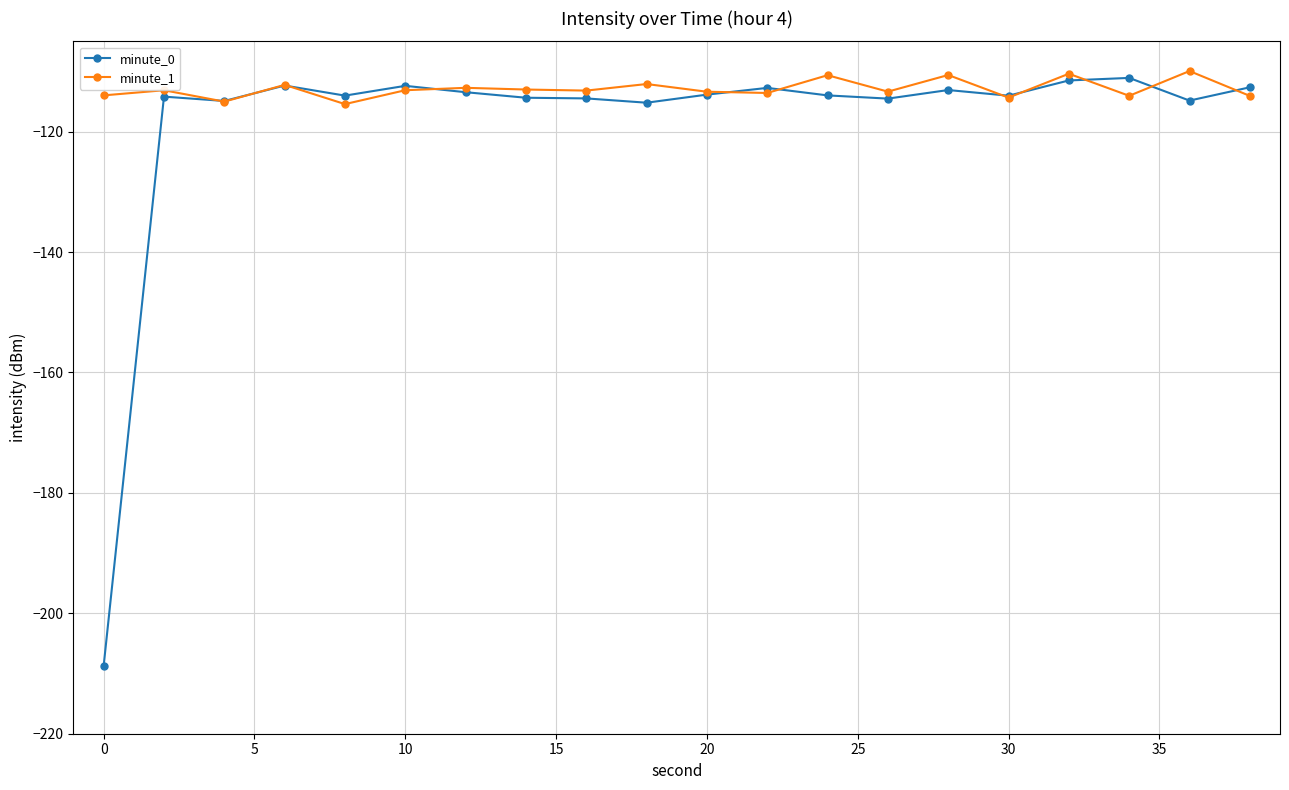

What is the value of the minute_1 point at the 13th from the left?

-110.6